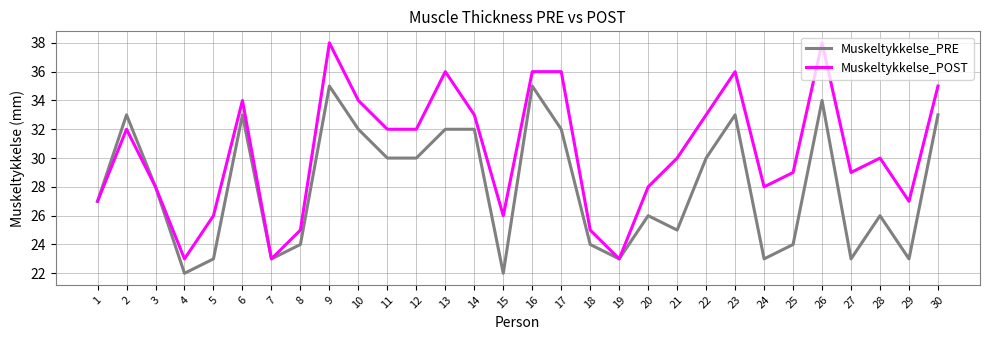

At which category does Muskeltykkelse_PRE reach its first local valley?

4